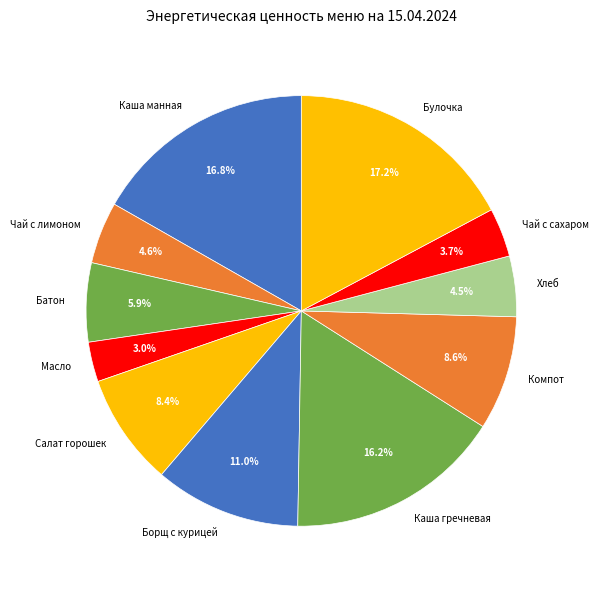

How many segments does this pie chart have?

11